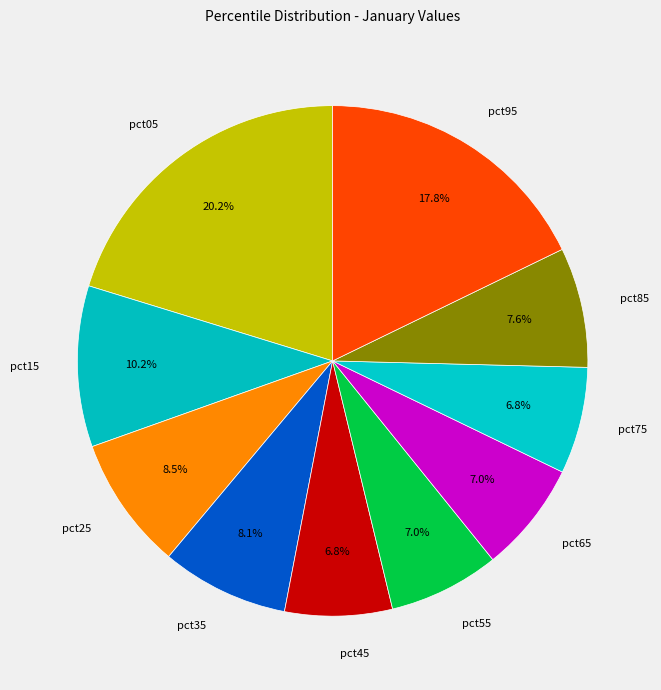

Between pct45 and pct95, which is larger?

pct95